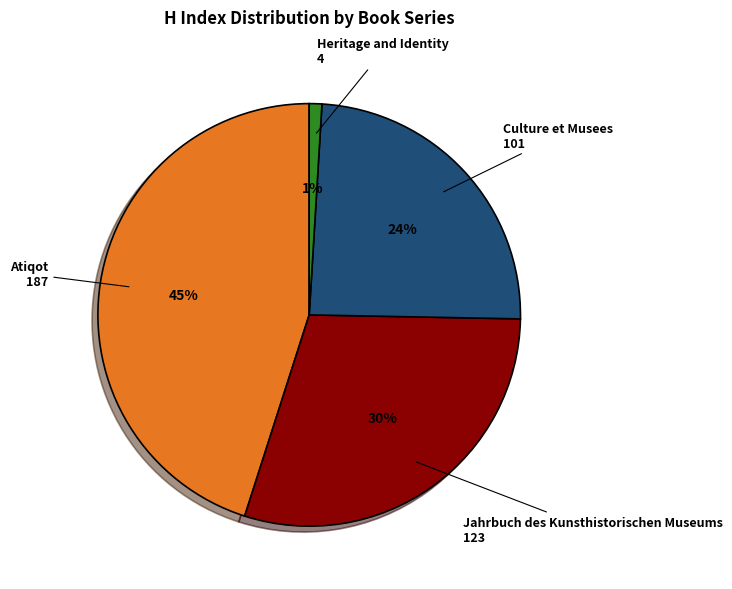

Is there any slice that represents more than half of the pie?

No